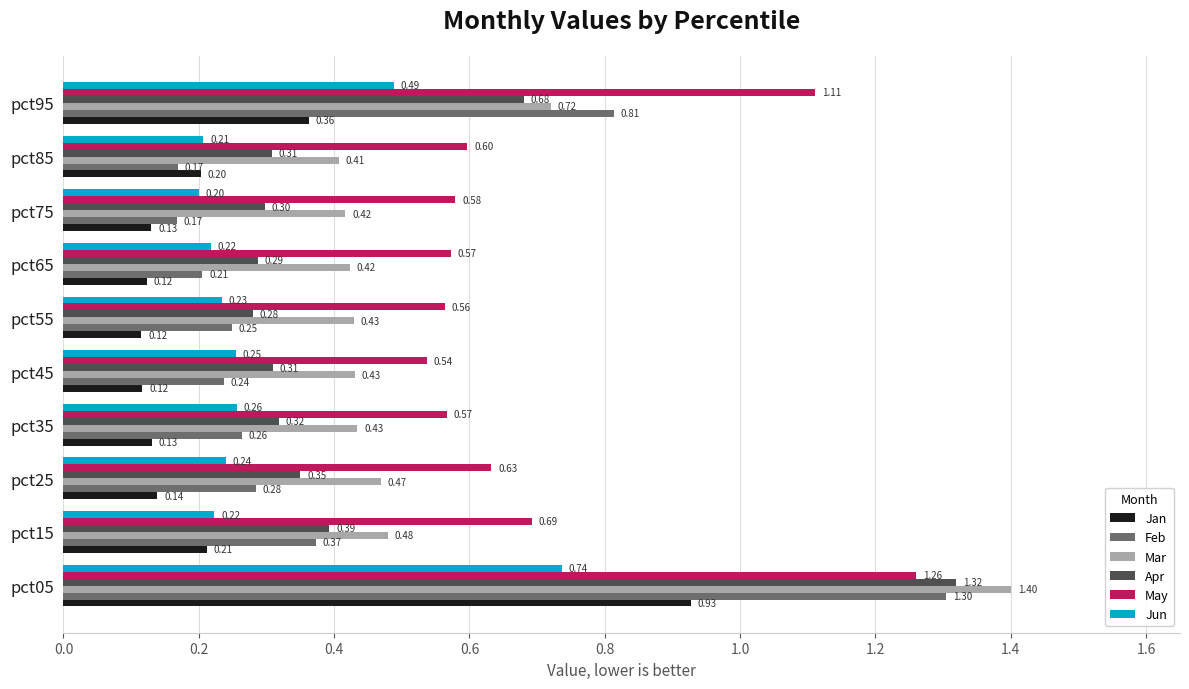

Rank the series by their maximum value, from lowest to highest.

Jun, Jan, May, Feb, Apr, Mar